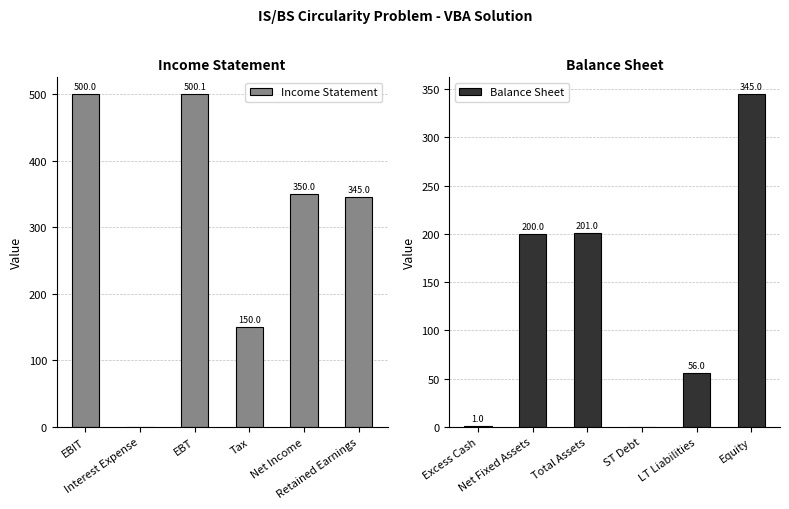

Reading left to right, transcribe all the data shown in this chart.

Income Statement: EBIT=500.0	Interest Expense=0.0	EBT=500.1	Tax=150.0	Net Income=350.0	Retained Earnings=345.0
Balance Sheet: Excess Cash=1.0	Net Fixed Assets=200.0	Total Assets=201.0	ST Debt=0.0	LT Liabilities=56.0	Equity=345.0